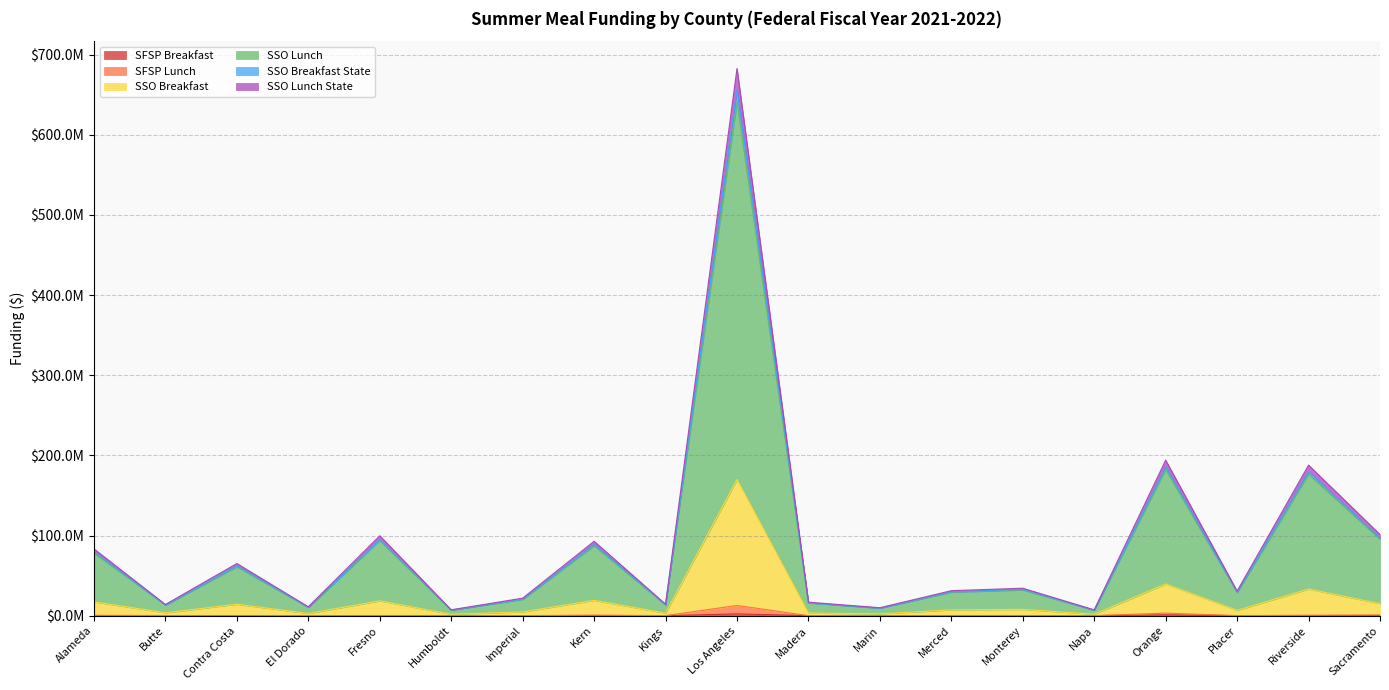

What is the label of the 7th point from the right?

Merced